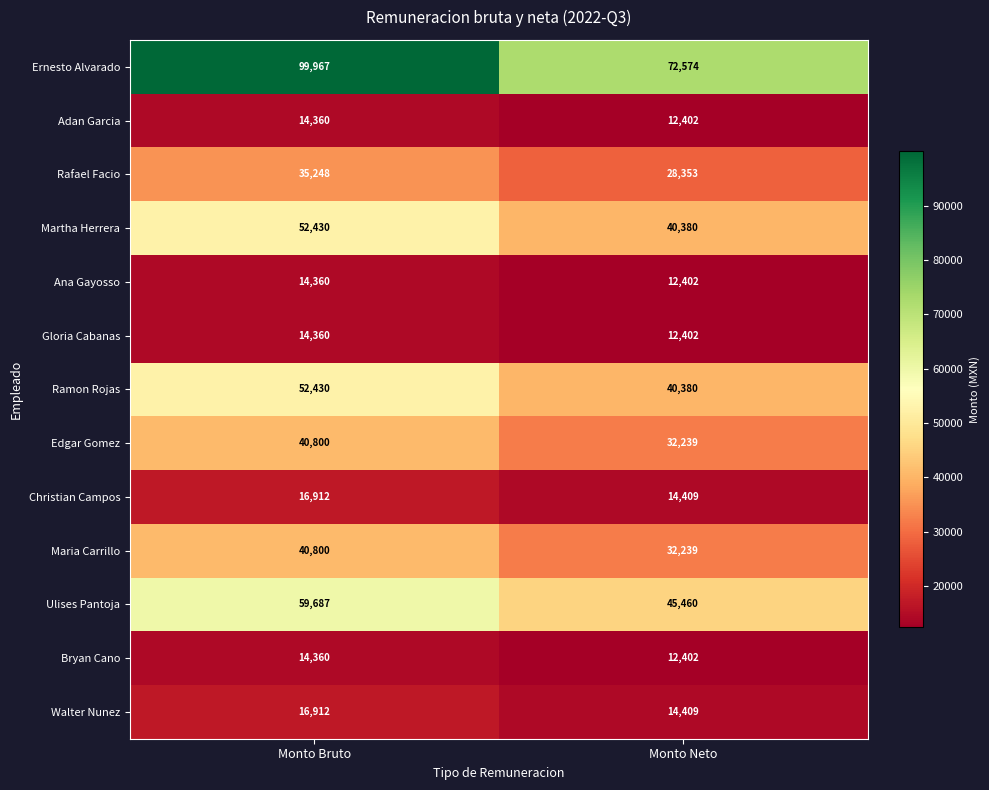

Reading left to right, list all the values displayed in this chart.

Ernesto Alvarado: Monto Bruto=99967	Monto Neto=72574
Adan Garcia: Monto Bruto=14360	Monto Neto=12402
Rafael Facio: Monto Bruto=35248	Monto Neto=28353
Martha Herrera: Monto Bruto=52430	Monto Neto=40380
Ana Gayosso: Monto Bruto=14360	Monto Neto=12402
Gloria Cabanas: Monto Bruto=14360	Monto Neto=12402
Ramon Rojas: Monto Bruto=52430	Monto Neto=40380
Edgar Gomez: Monto Bruto=40800	Monto Neto=32239
Christian Campos: Monto Bruto=16912	Monto Neto=14409
Maria Carrillo: Monto Bruto=40800	Monto Neto=32239
Ulises Pantoja: Monto Bruto=59687	Monto Neto=45460
Bryan Cano: Monto Bruto=14360	Monto Neto=12402
Walter Nunez: Monto Bruto=16912	Monto Neto=14409